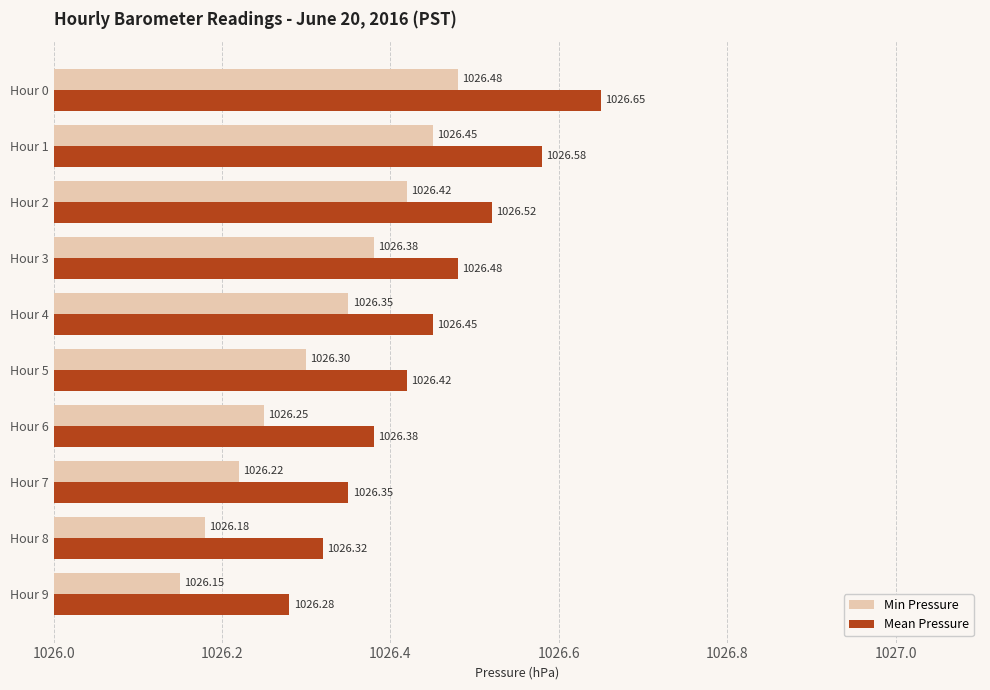

Between Hour 4 and Hour 5, which series saw the biggest shift?

Min Pressure